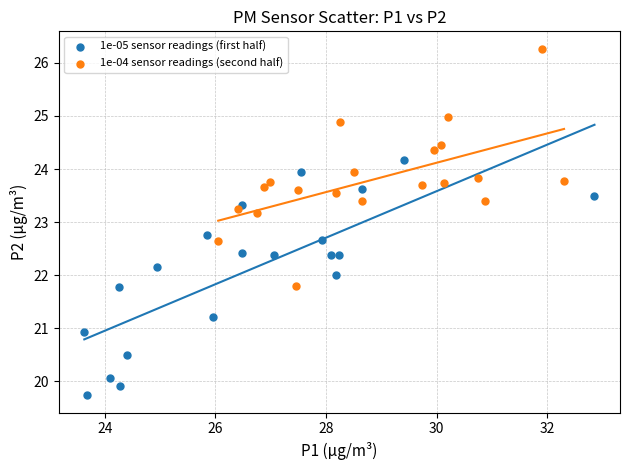

What are all the series names shown in the legend?

1e-05 sensor readings (first half), 1e-04 sensor readings (second half)